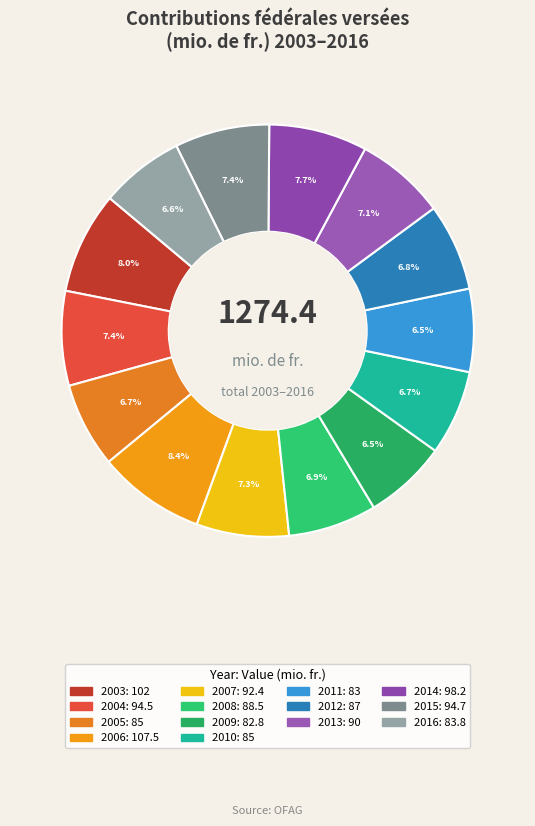

Which category has the smallest portion of the pie?

2009